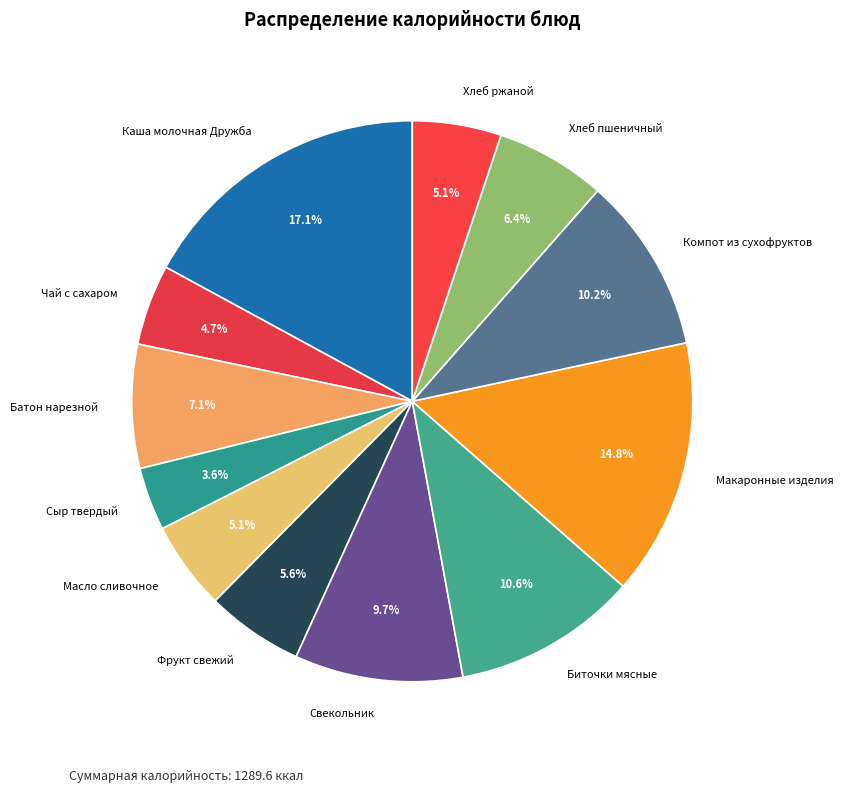

Between Батон нарезной and Компот из сухофруктов, which is larger?

Компот из сухофруктов